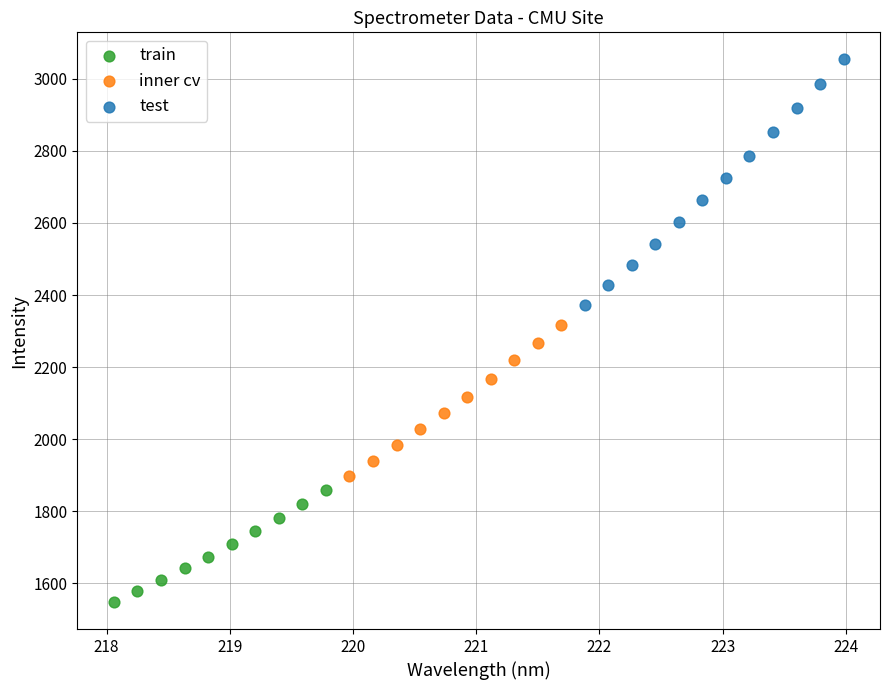

Which series contains the highest Y value?

test